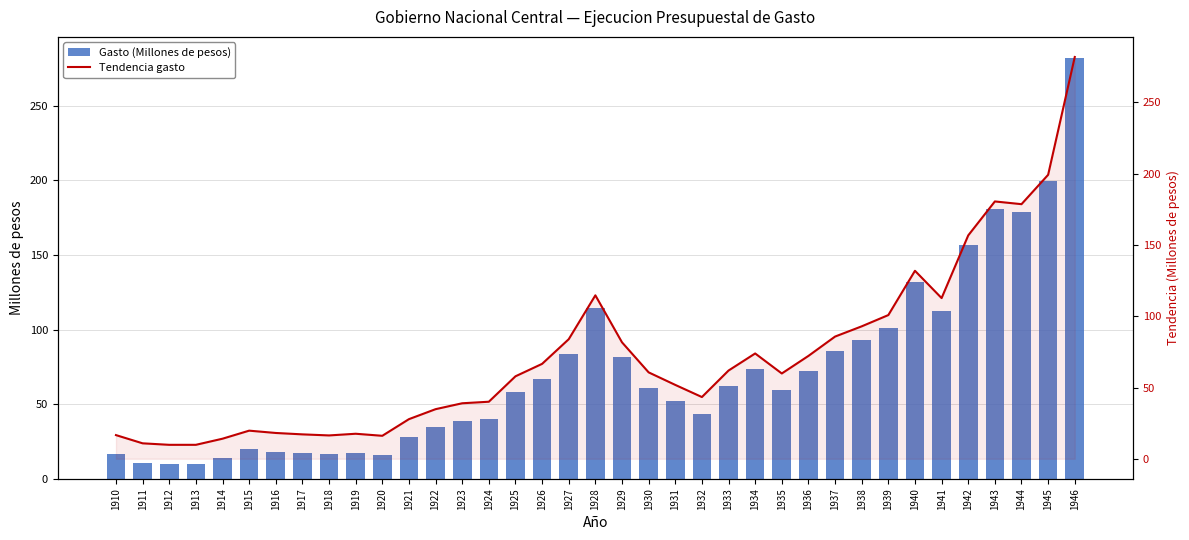

Which label corresponds to the largest value in the chart?

1946